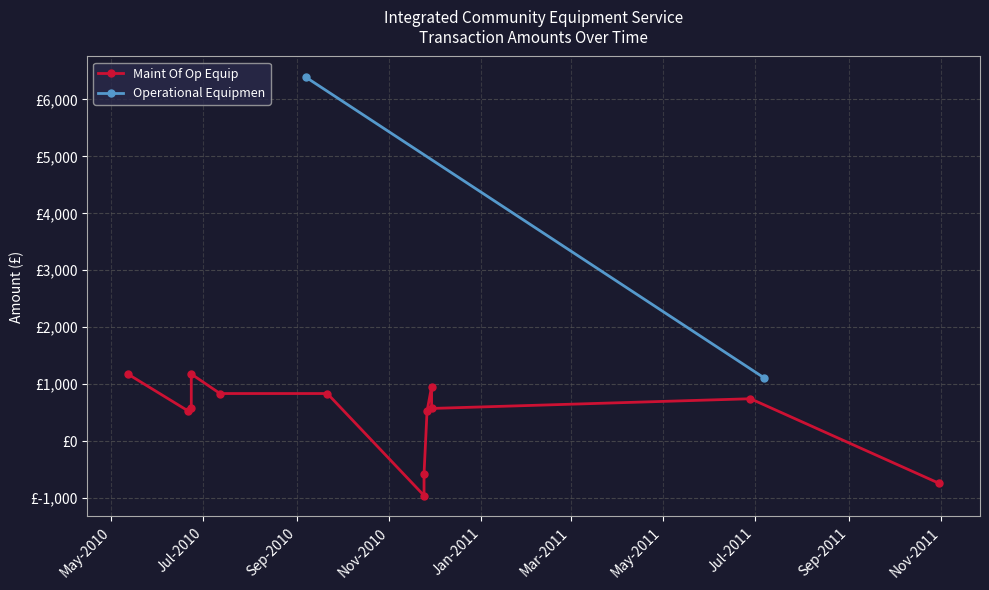

The chart shows a value of 1193.2 at Mar-2011. True or false?

False